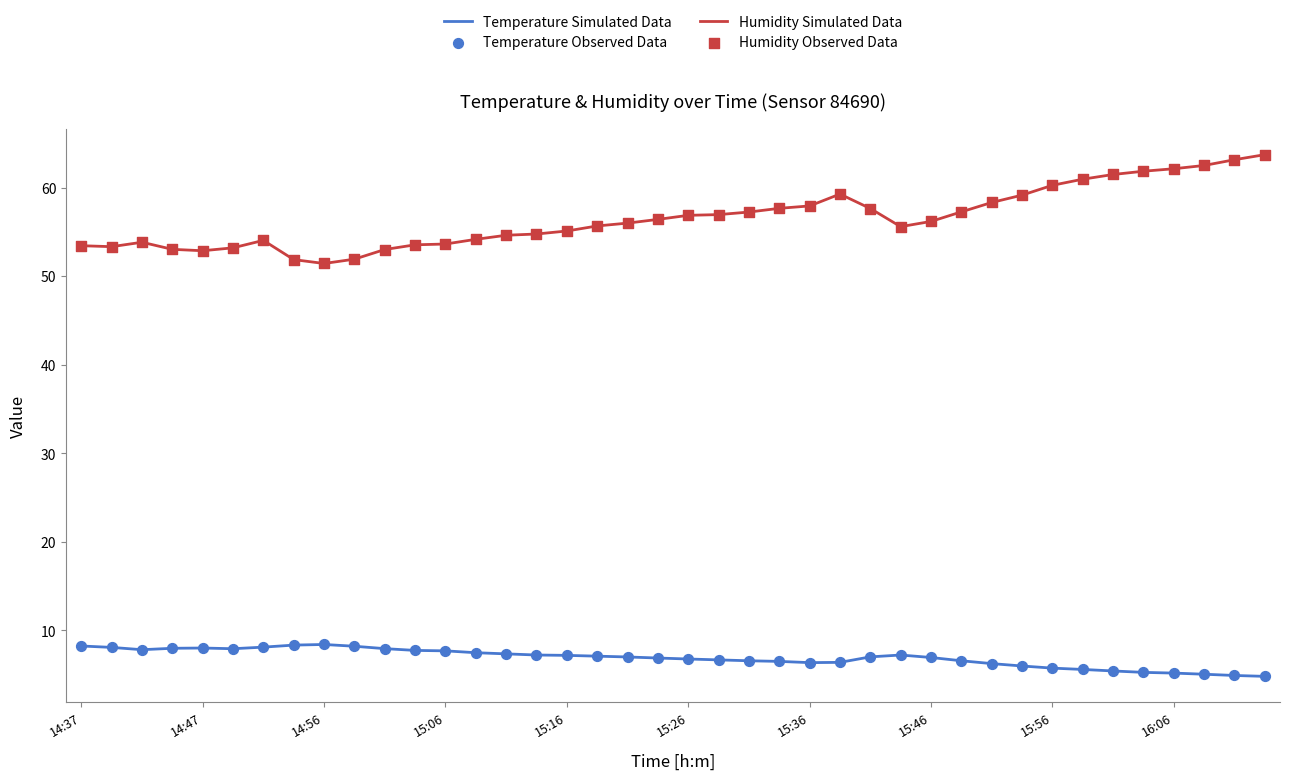

Which series has the largest total across all categories?

Humidity Simulated Data